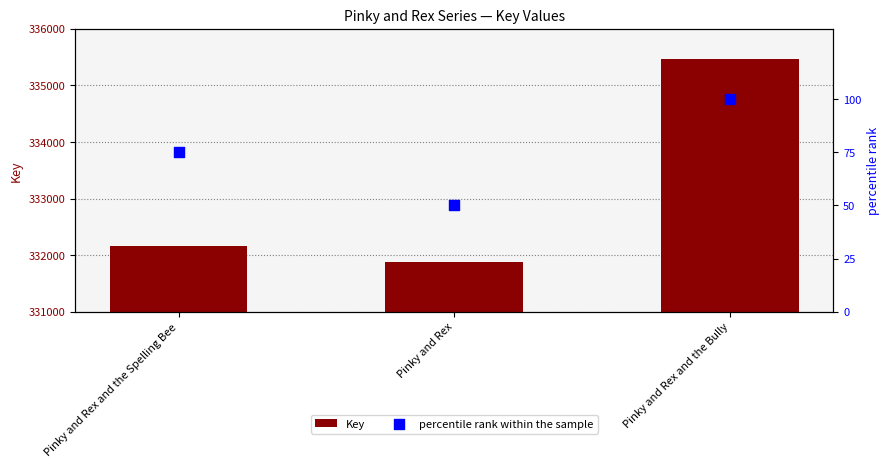

Which series has the largest total across all categories?

Key